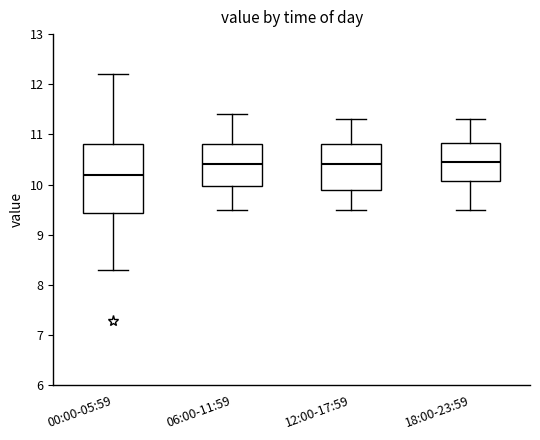

Which box is the tallest, from its lower edge to its upper edge?

00:00-05:59